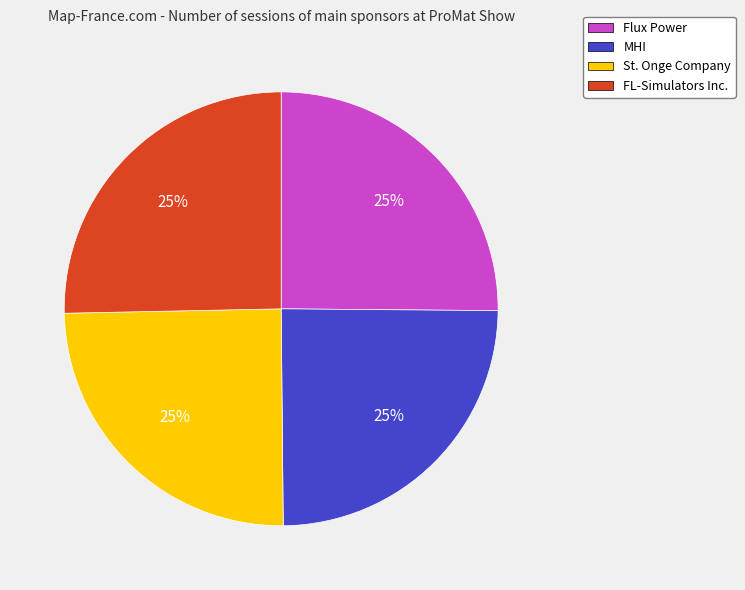

What percentage is the MHI slice, to the nearest percent?

25%